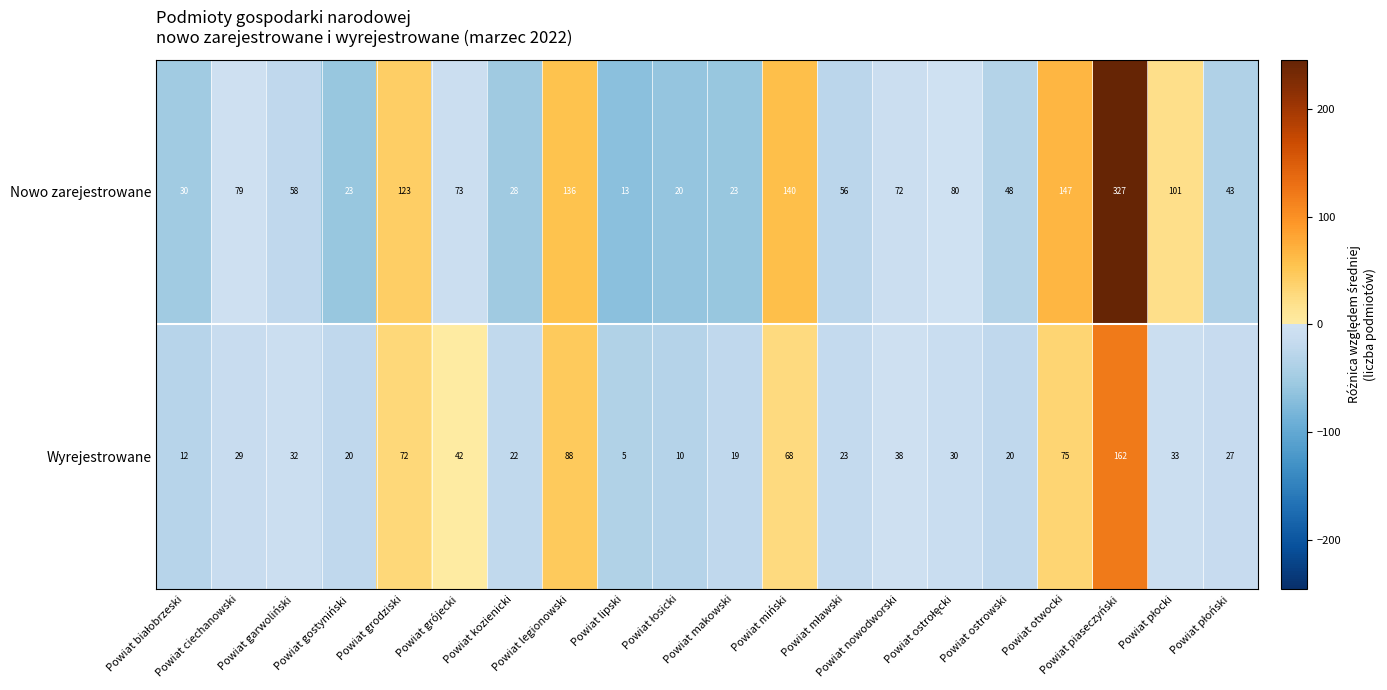

Which category has the lowest value across all series?

Powiat lipski